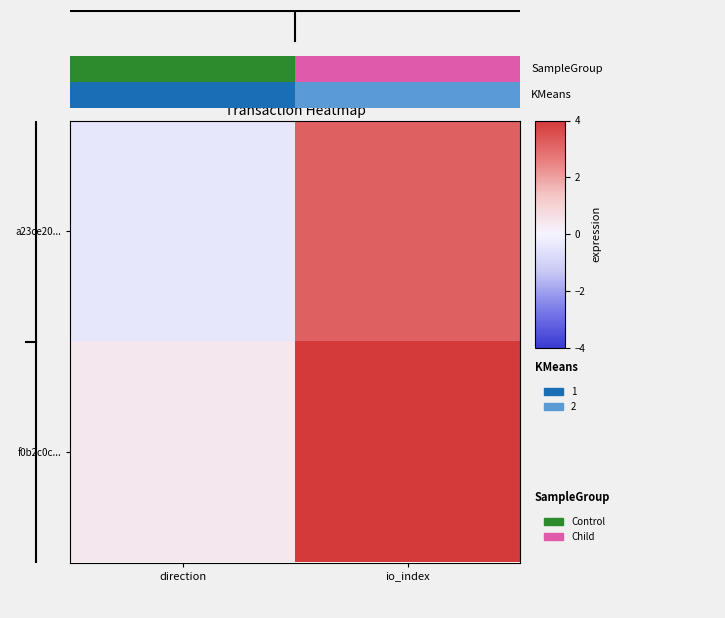

Reading right to left, extract all data points from this chart.

a23ce20...: io_index=3.2	direction=-0.4
f0b2c0c...: io_index=4.0	direction=0.4